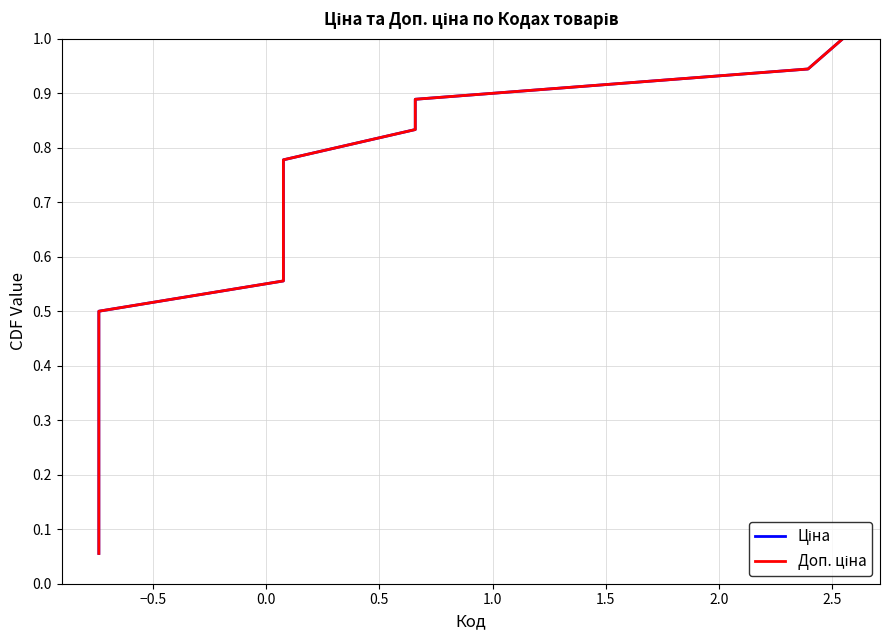

At how many categories does at least one series exceed 0?

18